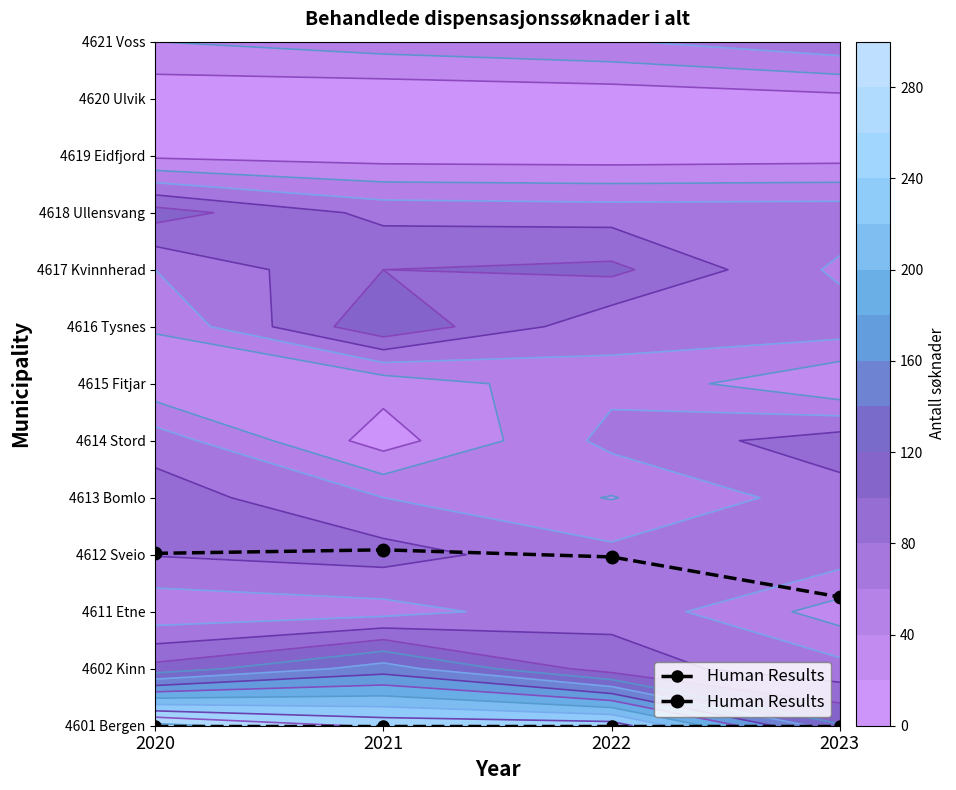

What is the sum of the values at 2022 and 2021?

6.0